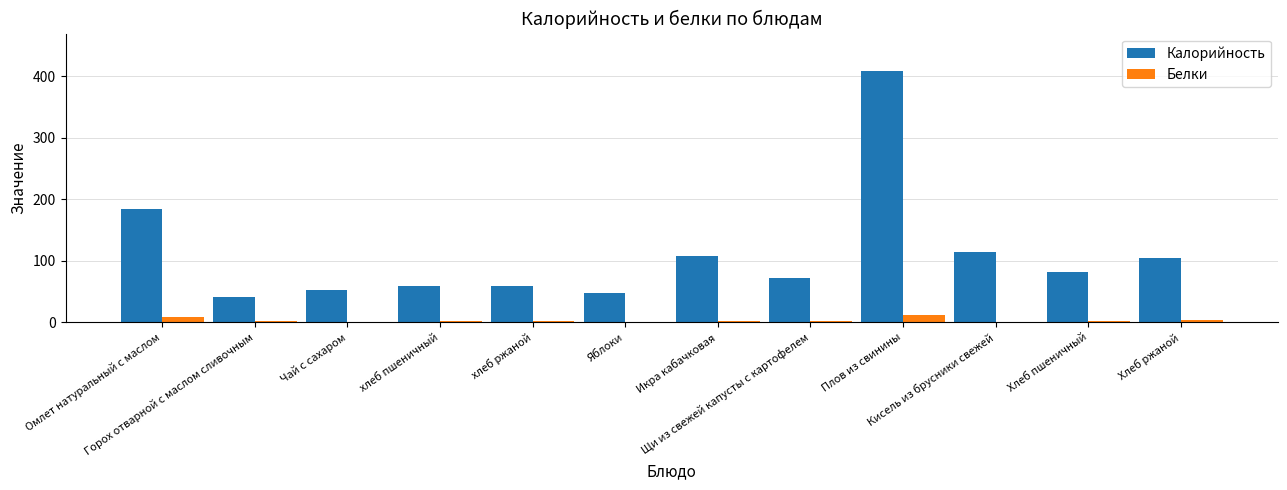

Which series has the largest total across all categories?

Калорийность